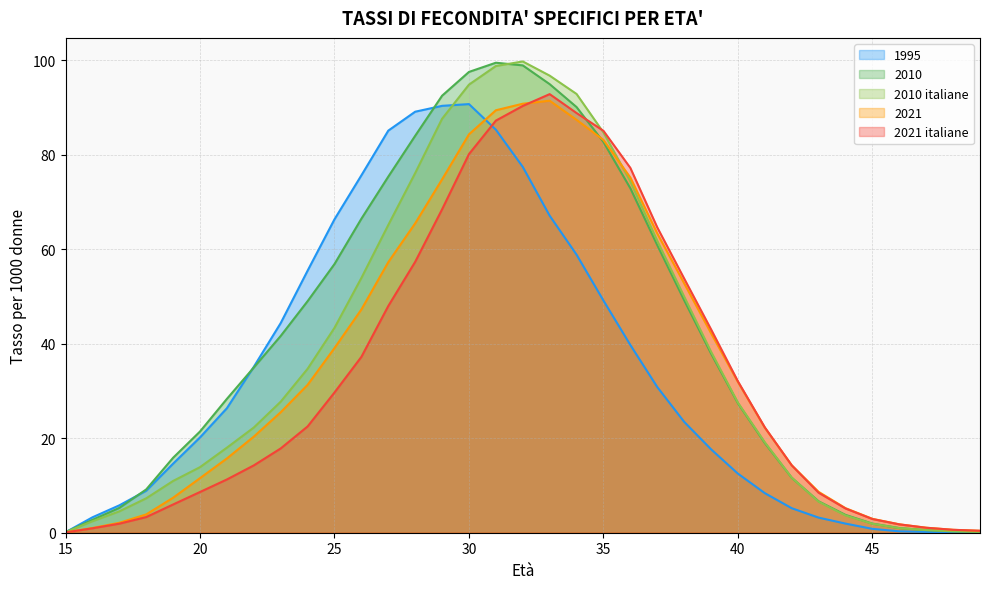

How many distinct data groups are displayed?

5